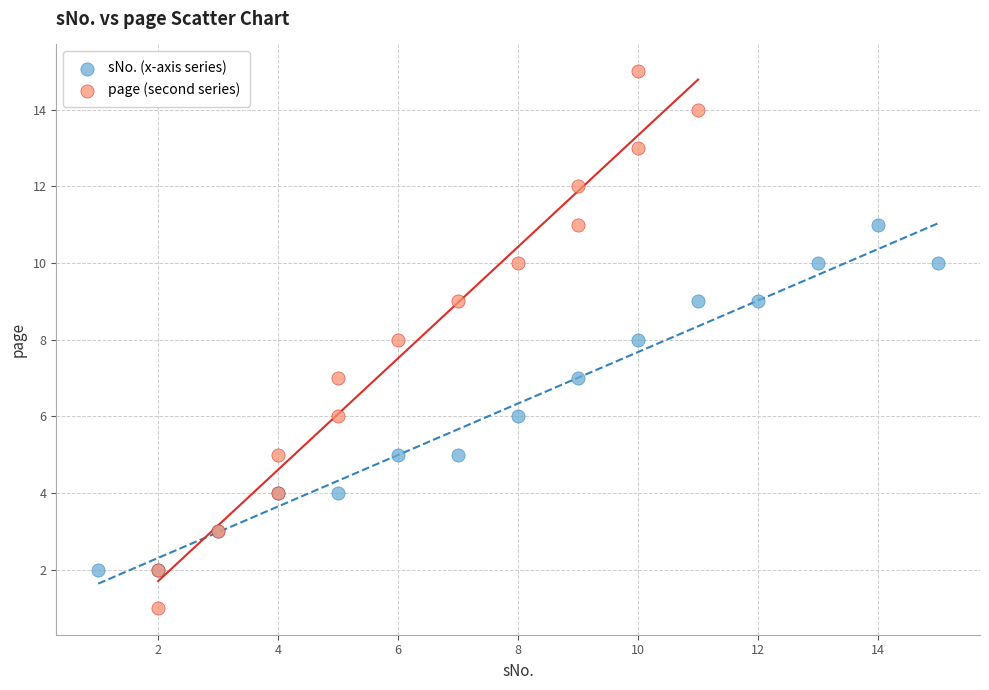

Which series has the largest Y range (max minus min)?

page (second series)